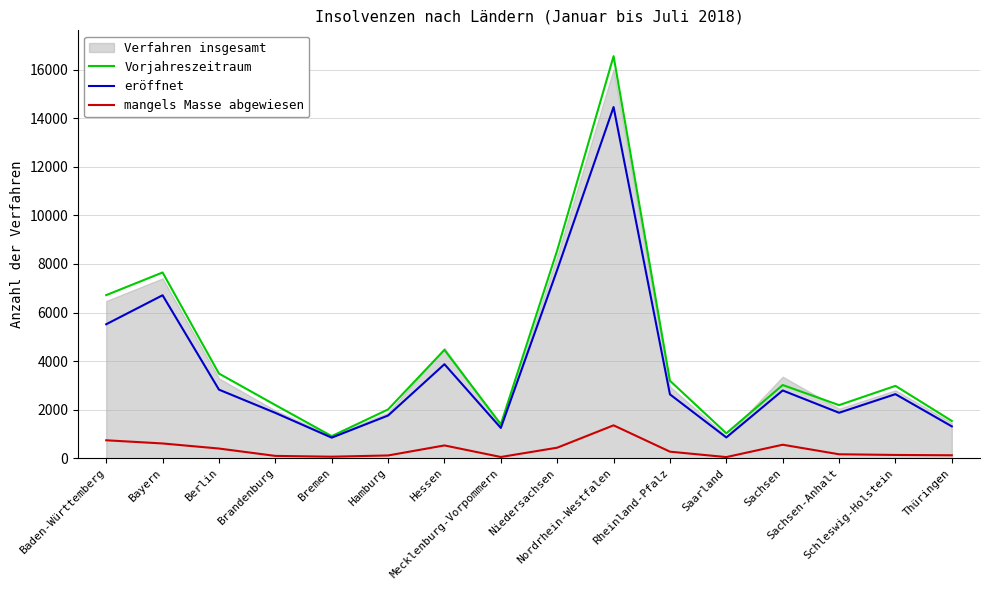

True or false: eröffnet and mangels Masse abgewiesen cross at least once.

False